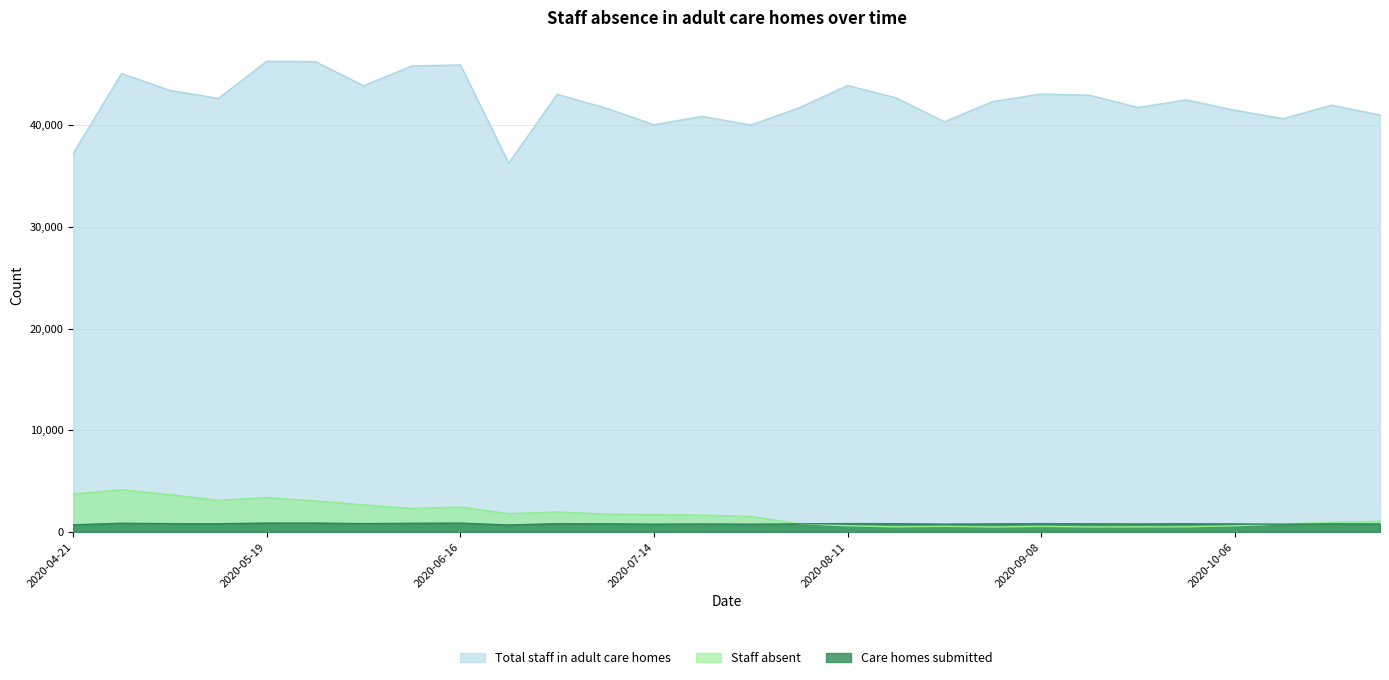

Where is Total staff in adult care homes nearest to the value 41264?

2020-10-06